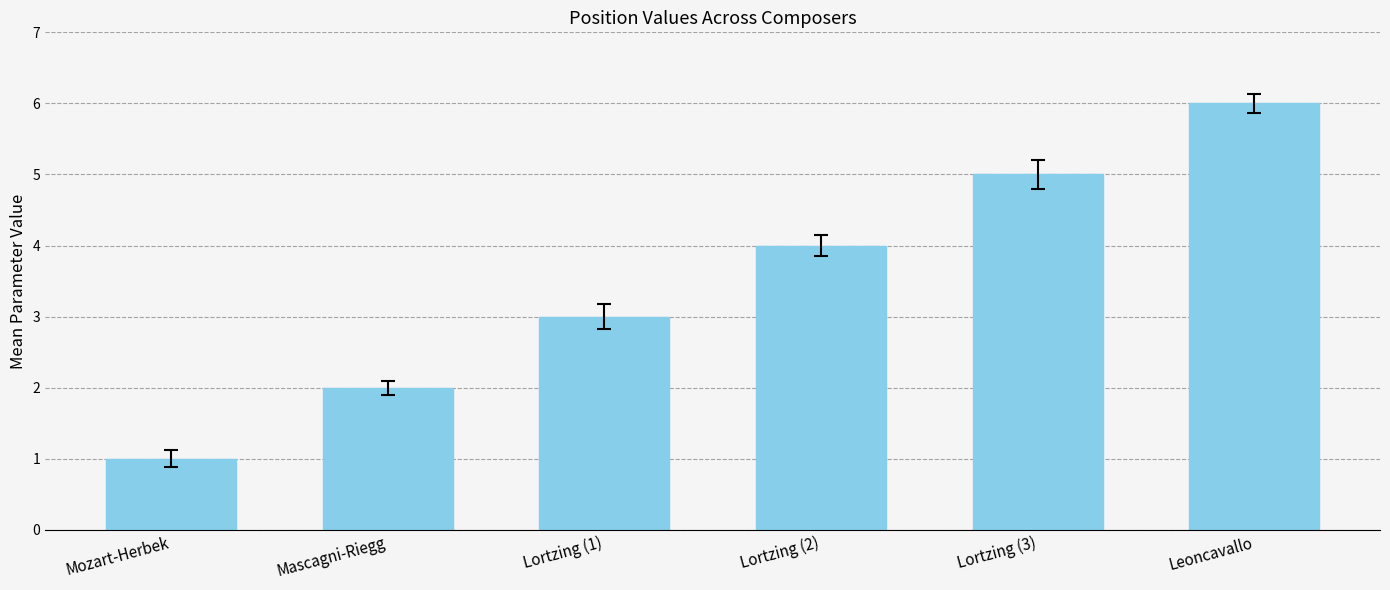

What is the sum of the values at Lortzing (1) and Leoncavallo?

9